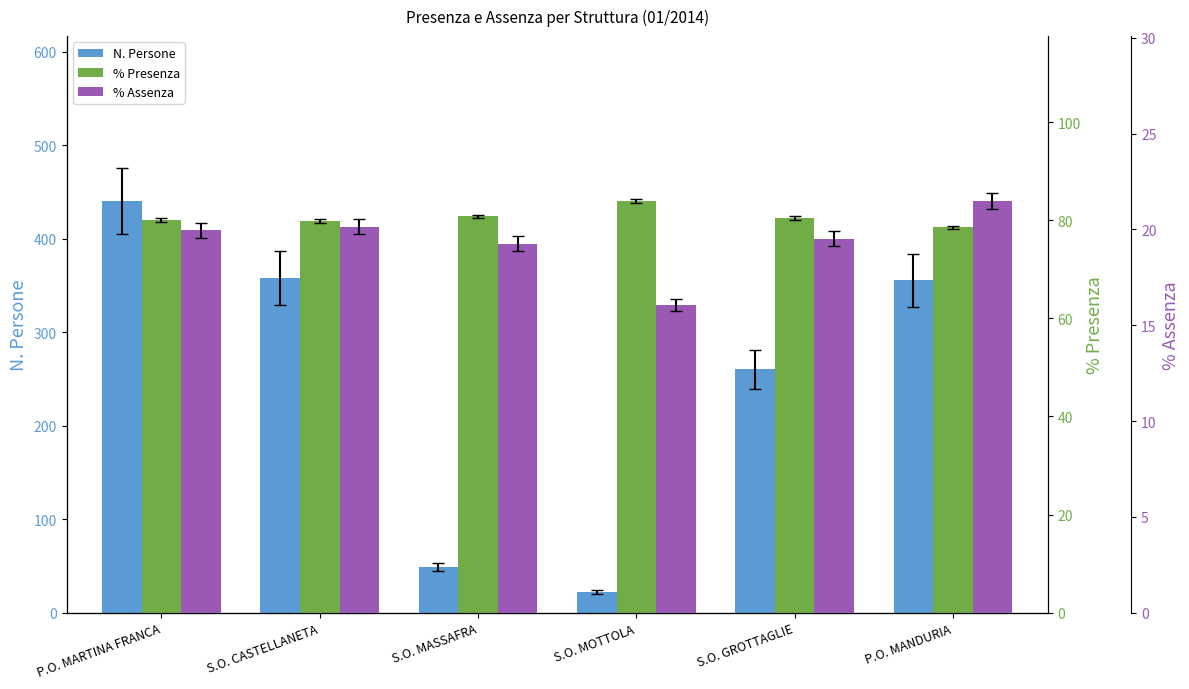

Which series changed the most between P.O. MARTINA FRANCA and S.O. GROTTAGLIE?

N. Persone